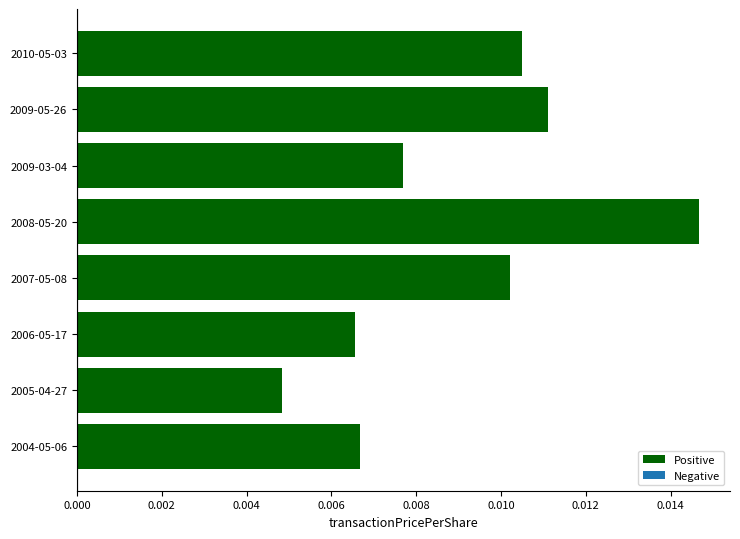

Does the chart contain stacked bars?

No